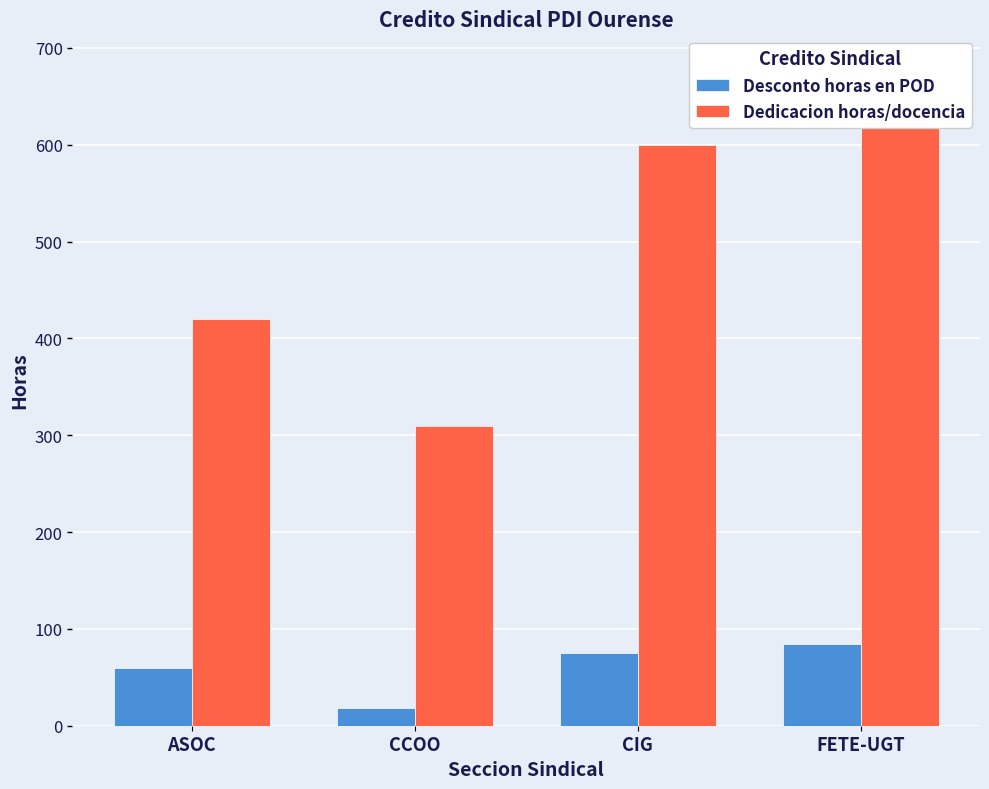

Which category has the highest value across all series?

FETE-UGT